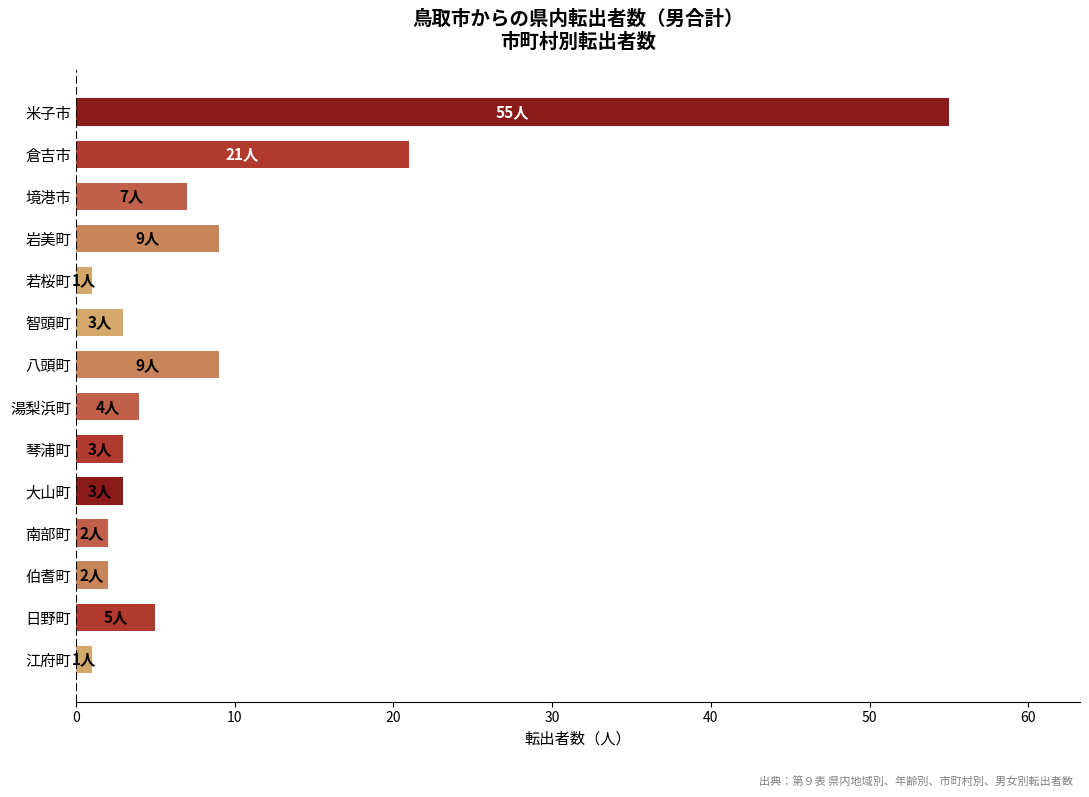

How many data points are less than 4?

7